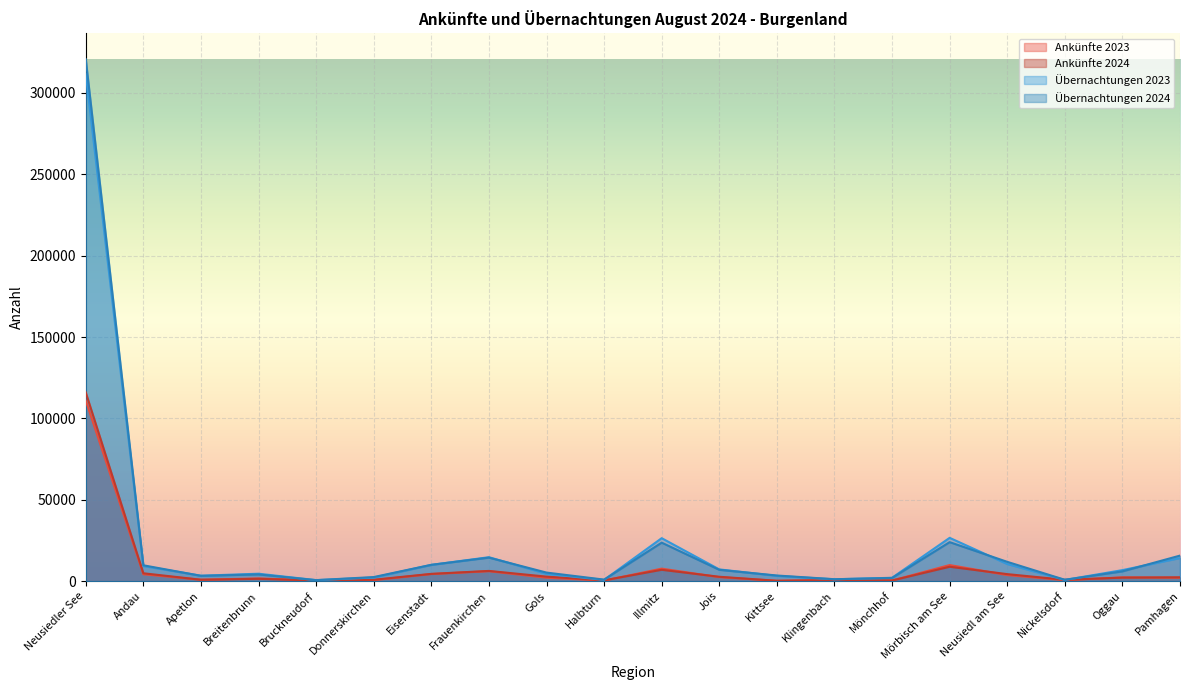

Reading left to right, extract all data points from this chart.

Ankünfte 2023: Neusiedler See=110952	Andau=4231	Apetlon=861	Breitenbrunn=1682	Bruckneudorf=434	Donnerskirchen=627	Eisenstadt=4358	Frauenkirchen=6107	Gols=2132	Halbturn=347	Illmitz=7704	Jois=2459	Kittsee=200	Klingenbach=697	Mönchhof=392	Mörbisch am See=9898	Neusiedl am See=3740	Nickelsdorf=598	Oggau=2323	Pamhagen=2094
Ankünfte 2024: Neusiedler See=115969	Andau=4845	Apetlon=878	Breitenbrunn=1440	Bruckneudorf=424	Donnerskirchen=855	Eisenstadt=4483	Frauenkirchen=6291	Gols=2778	Halbturn=524	Illmitz=6979	Jois=2700	Kittsee=235	Klingenbach=674	Mönchhof=422	Mörbisch am See=8852	Neusiedl am See=4322	Nickelsdorf=835	Oggau=2181	Pamhagen=2368
Übernachtungen 2023: Neusiedler See=311628	Andau=9269	Apetlon=3356	Breitenbrunn=4579	Bruckneudorf=638	Donnerskirchen=2217	Eisenstadt=10002	Frauenkirchen=14729	Gols=4508	Halbturn=766	Illmitz=26417	Jois=7229	Kittsee=3227	Klingenbach=1145	Mönchhof=2083	Mörbisch am See=26621	Neusiedl am See=10531	Nickelsdorf=741	Oggau=6780	Pamhagen=14206
Übernachtungen 2024: Neusiedler See=320689	Andau=9752	Apetlon=3273	Breitenbrunn=4135	Bruckneudorf=627	Donnerskirchen=2518	Eisenstadt=10046	Frauenkirchen=14462	Gols=5272	Halbturn=954	Illmitz=23670	Jois=6963	Kittsee=3471	Klingenbach=1195	Mönchhof=1976	Mörbisch am See=23976	Neusiedl am See=11873	Nickelsdorf=852	Oggau=6011	Pamhagen=15708